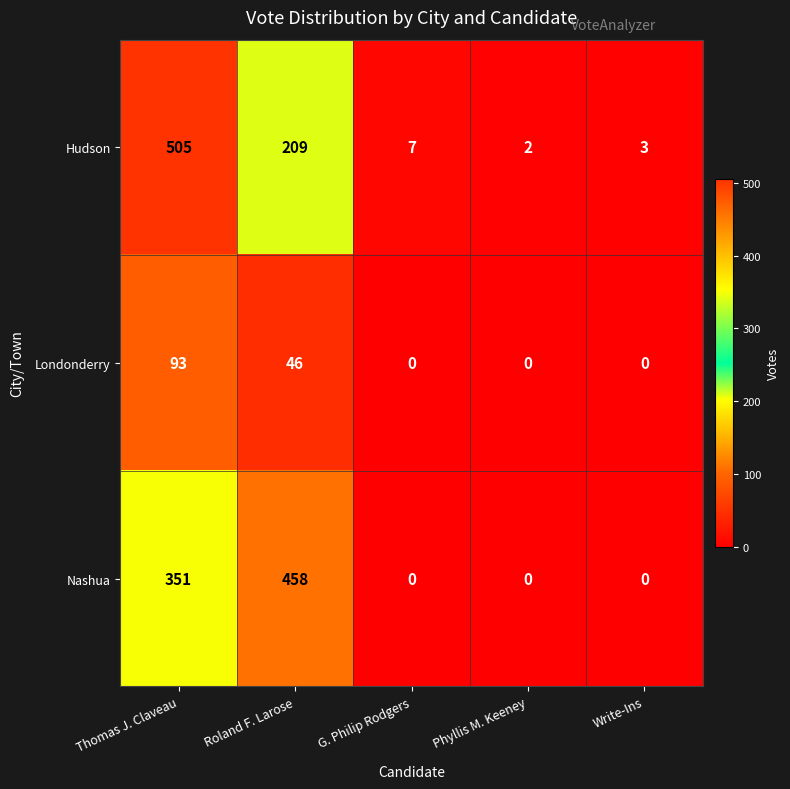

Which label corresponds to the largest value in the chart?

Thomas J. Claveau